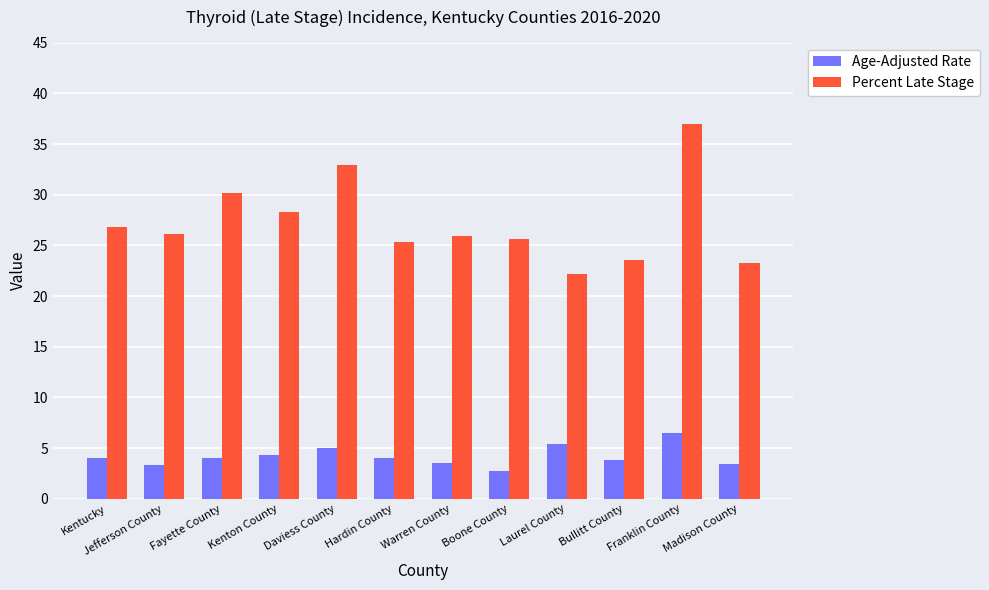

What is the label of the 4th bar from the left?

Kenton County